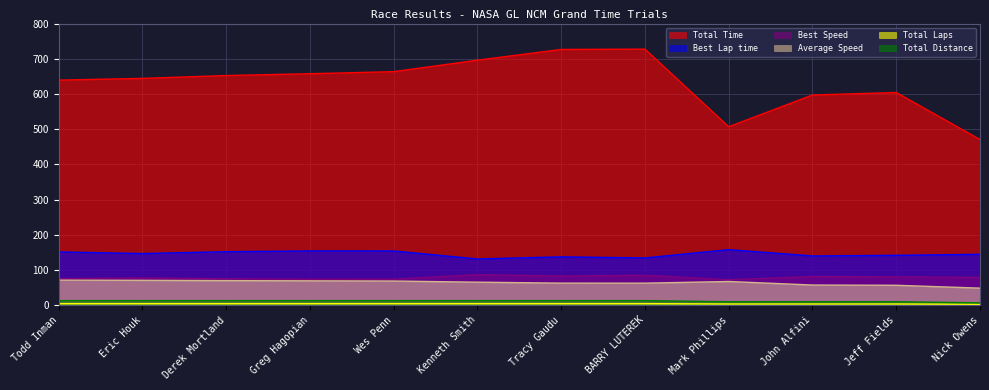

What is the label of the 4th point from the right?

Mark Phillips